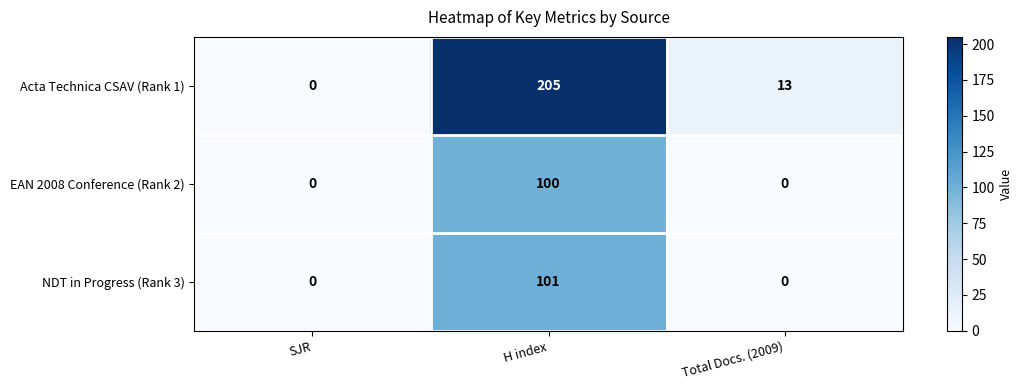

Which series has the largest range (max minus min)?

Acta Technica CSAV (Rank 1)